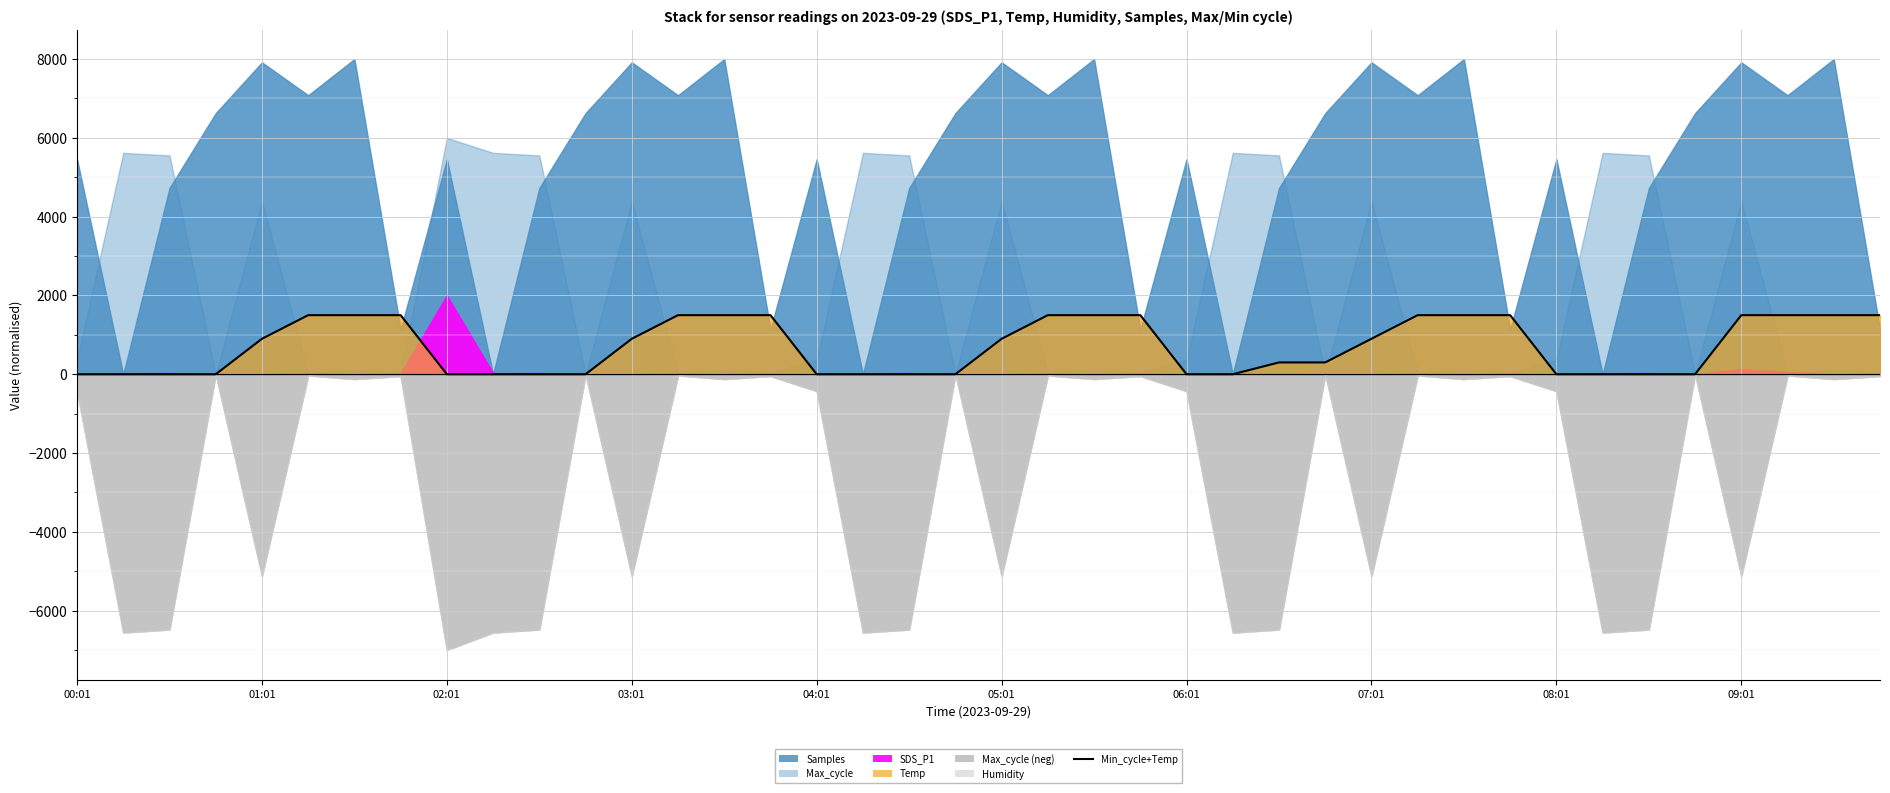

What is the maximum value for Min_cycle+Temp?

1500.0